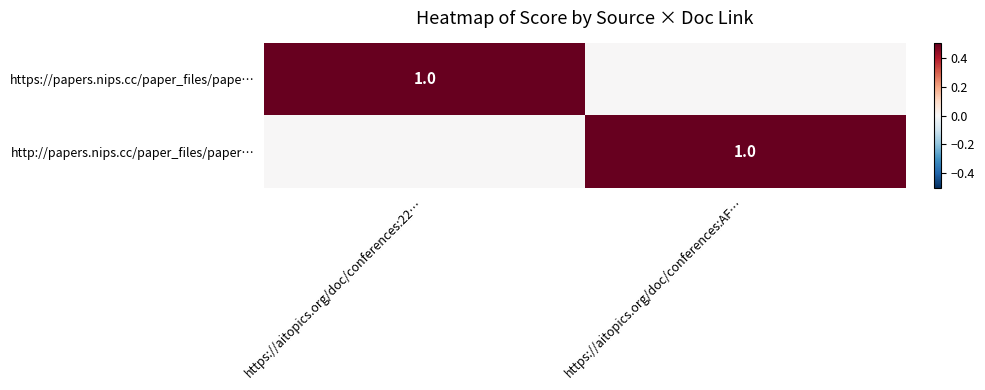

What is the difference between the https://papers.nips.cc/paper_files/pape… values at https://aitopics.org/doc/conferences:AF… and https://aitopics.org/doc/conferences:22…?

1